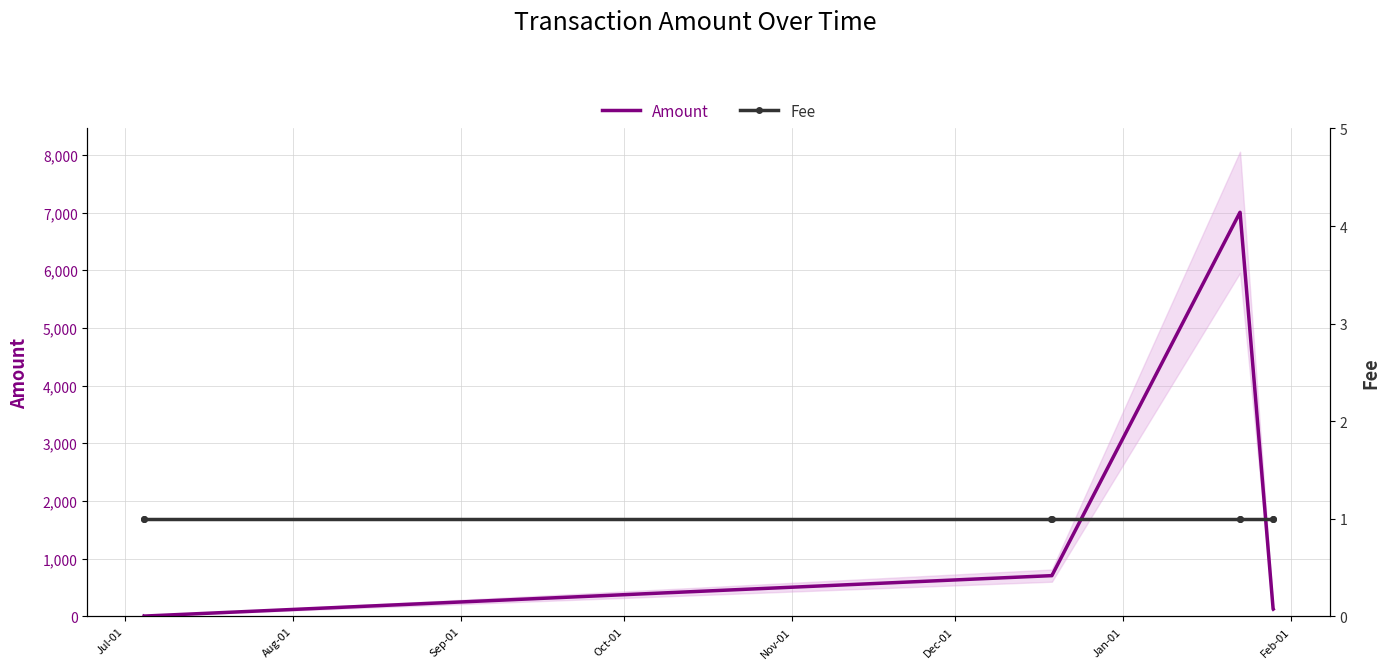

What is the maximum value for Amount?

7005.0